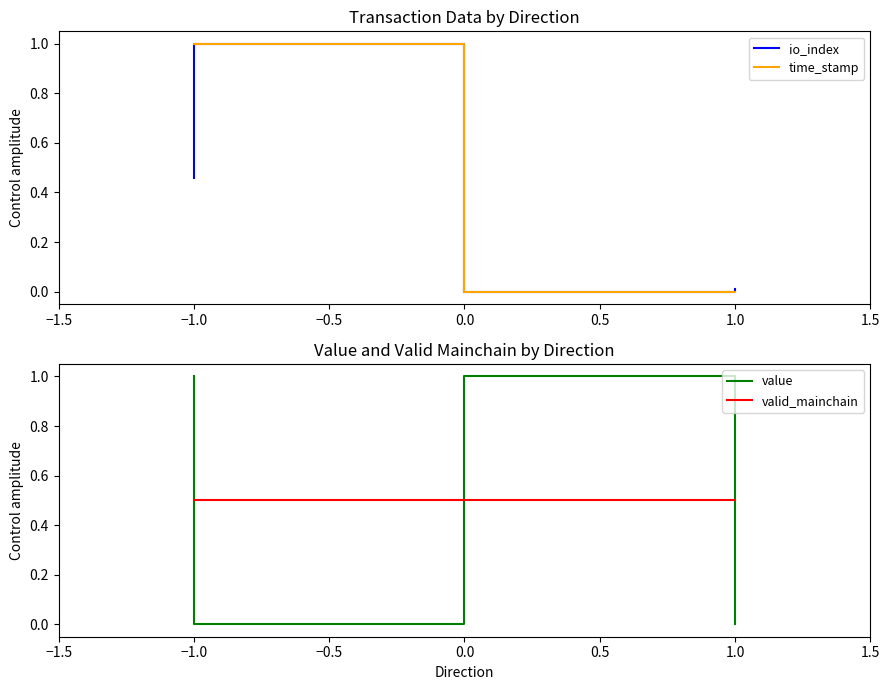

Which series changed the most between −1.5 and −1.0?

value